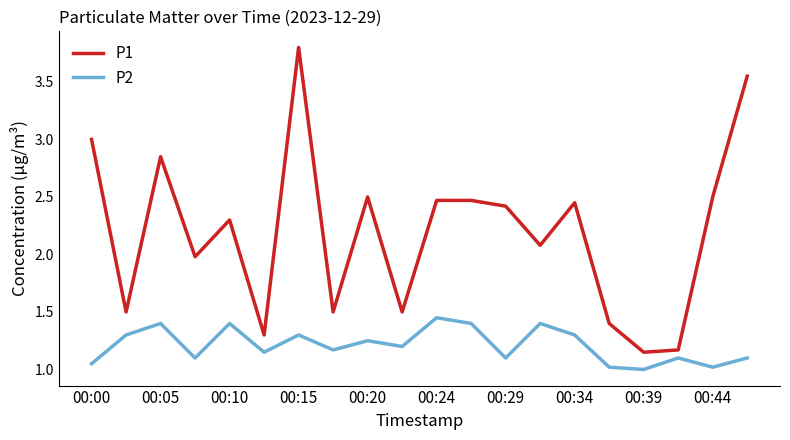

Which series has the largest total across all categories?

P1